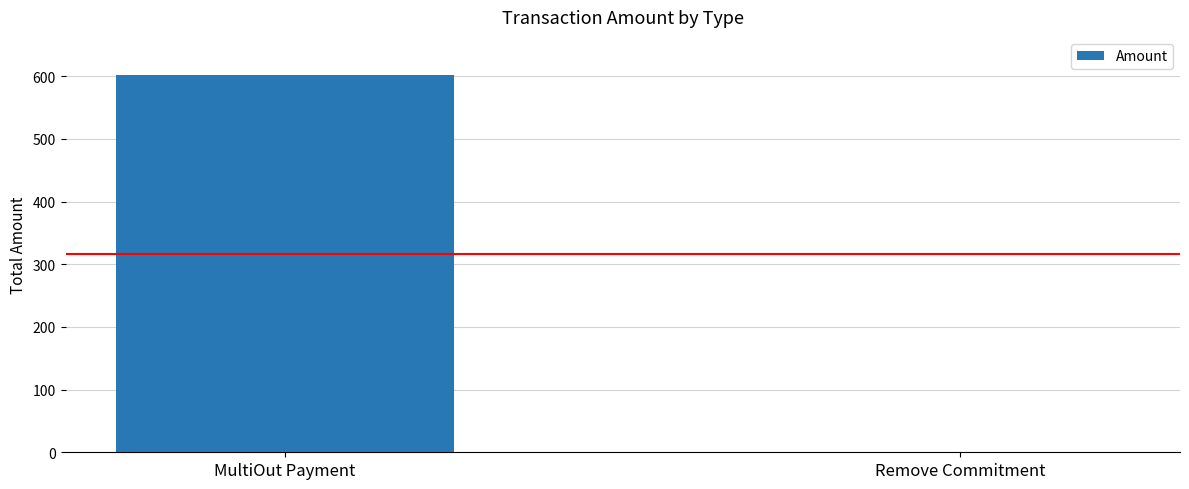

What is the change in value from MultiOut Payment to Remove Commitment?

-602.6